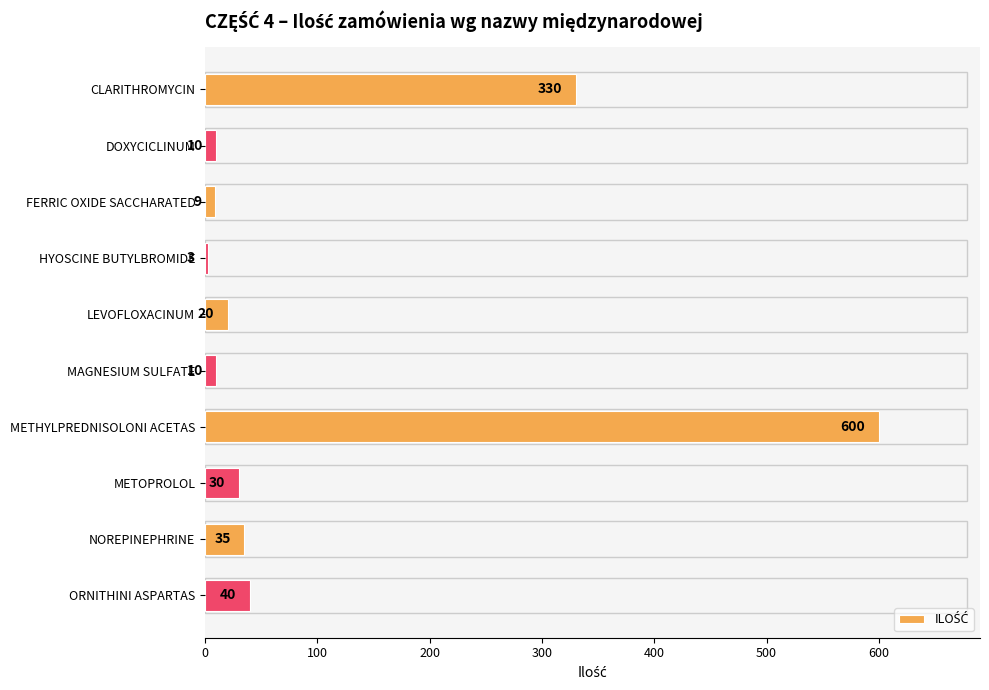

What is the maximum value shown in the chart?

600